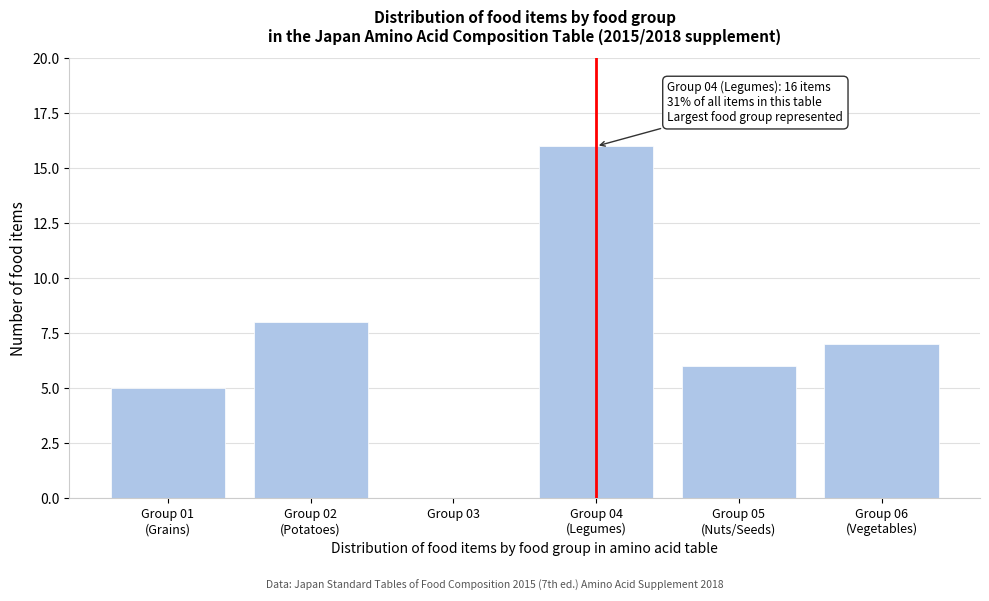

What is the sum of all values?

42